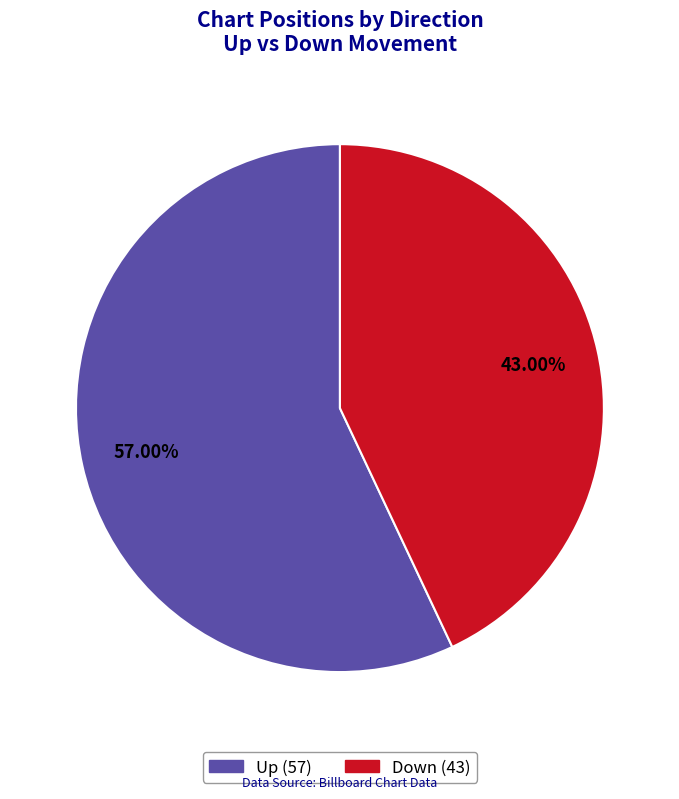

Does any single category account for the majority?

Yes